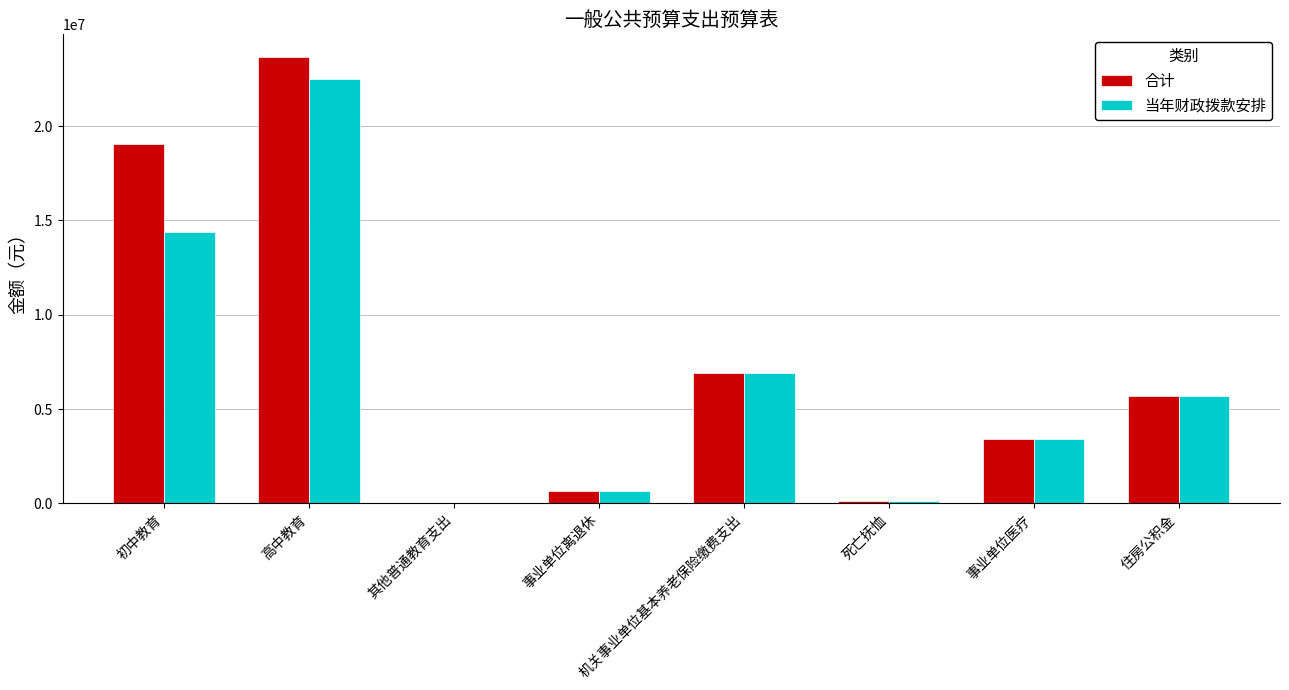

What is the total value across all series at 死亡抚恤?

270327.4